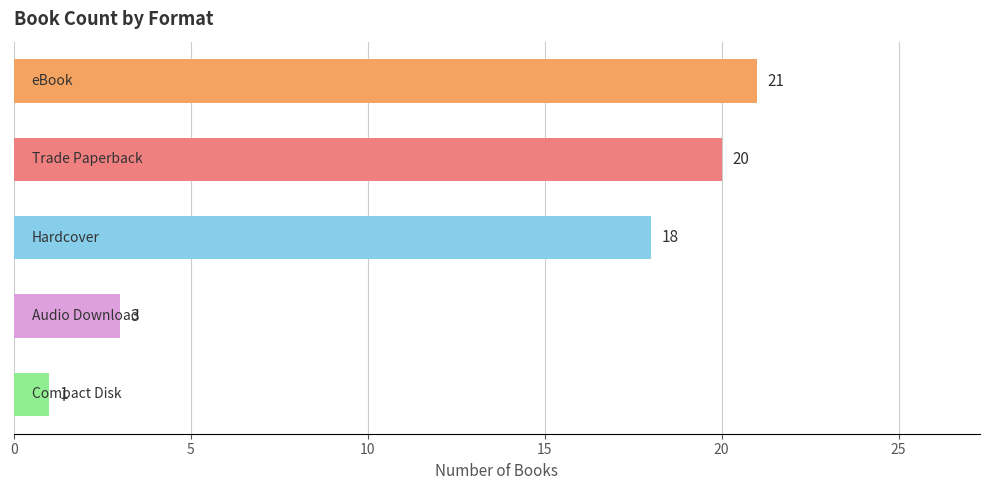

What is the value of the 1st bar from the top?

21